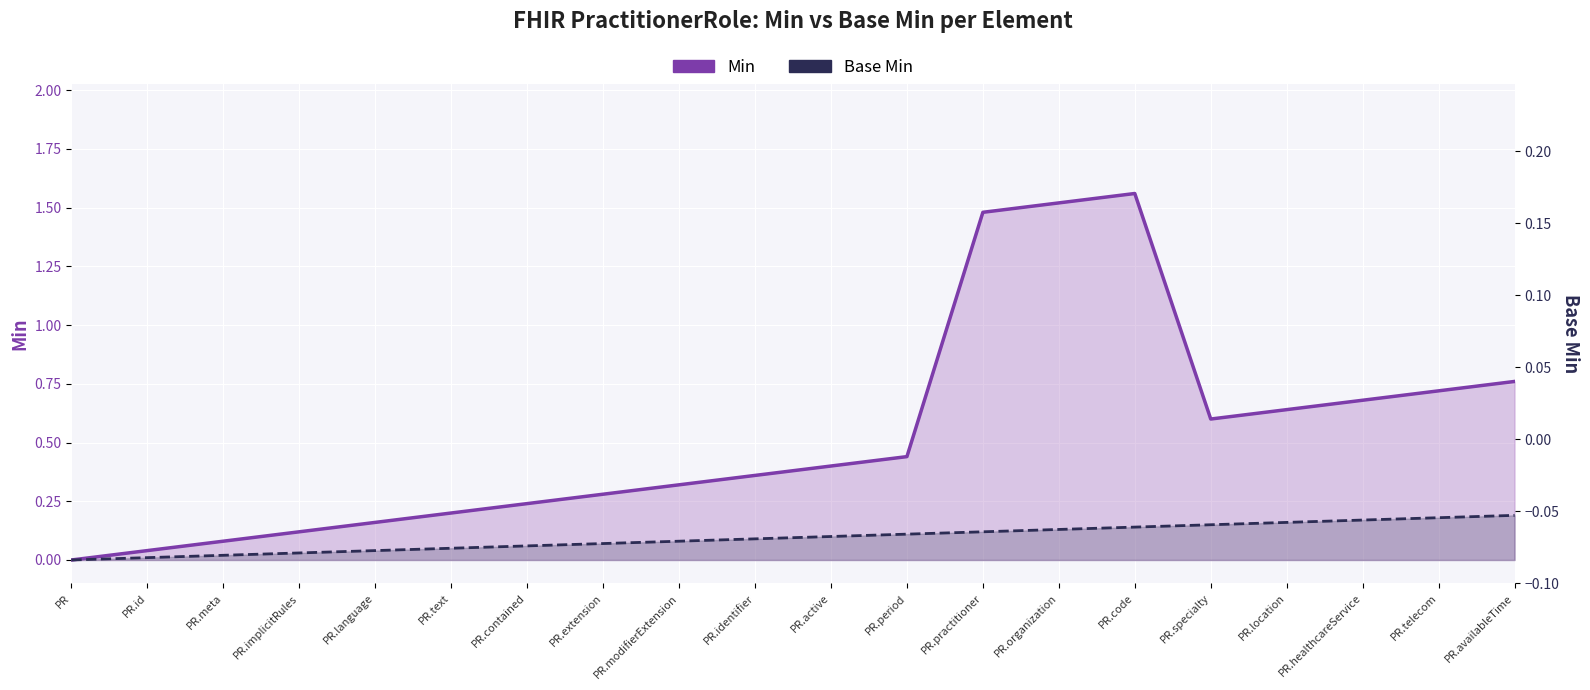

List the labels in order of Base Min value, smallest first.

PR, PR.id, PR.meta, PR.implicitRules, PR.language, PR.text, PR.contained, PR.extension, PR.modifierExtension, PR.identifier, PR.active, PR.period, PR.practitioner, PR.organization, PR.code, PR.specialty, PR.location, PR.healthcareService, PR.telecom, PR.availableTime